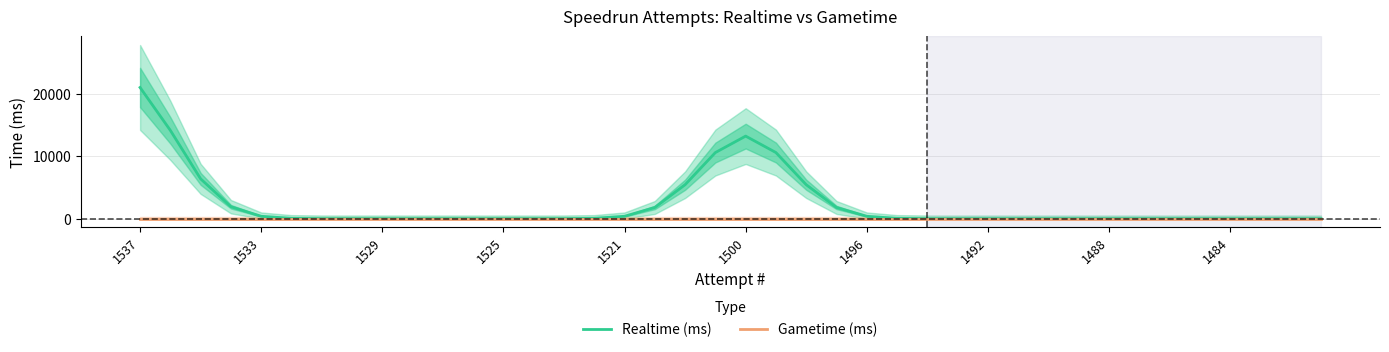

True or false: Realtime (ms) and Gametime (ms) cross at least once.

False